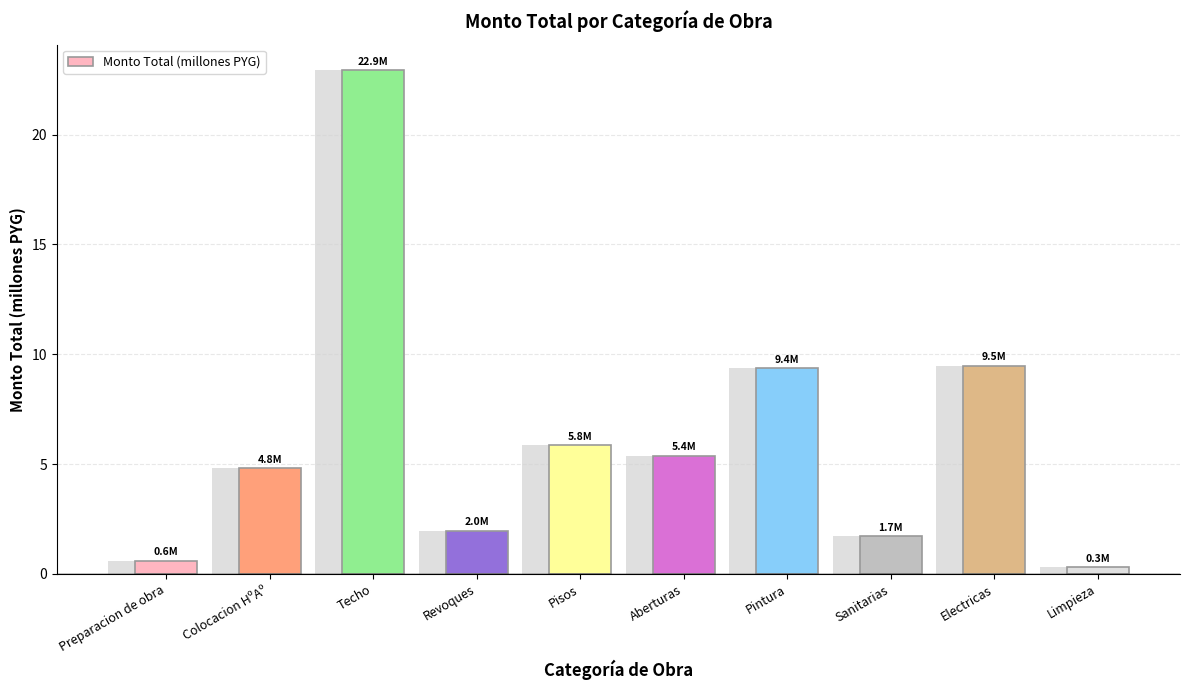

At which label does the data first exceed 5?

Techo